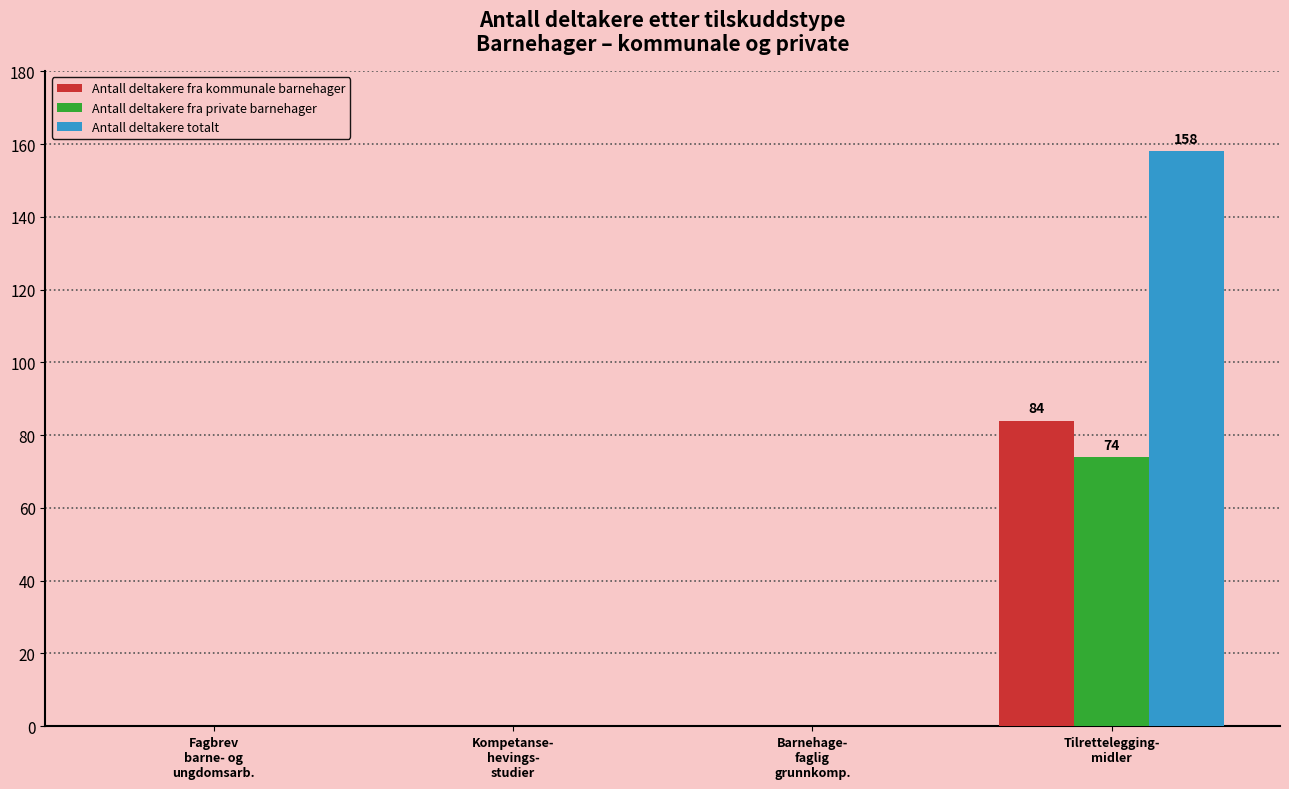

Which series has the largest total across all categories?

Antall deltakere totalt